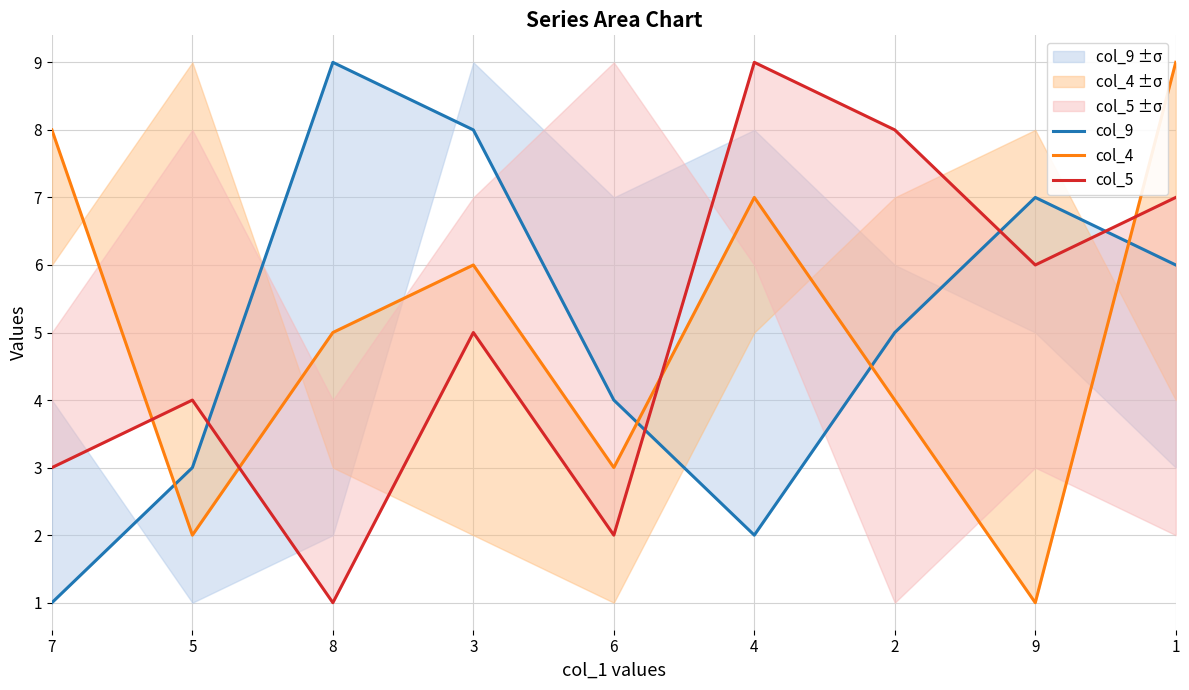

At how many categories does at least one series exceed 7?

6